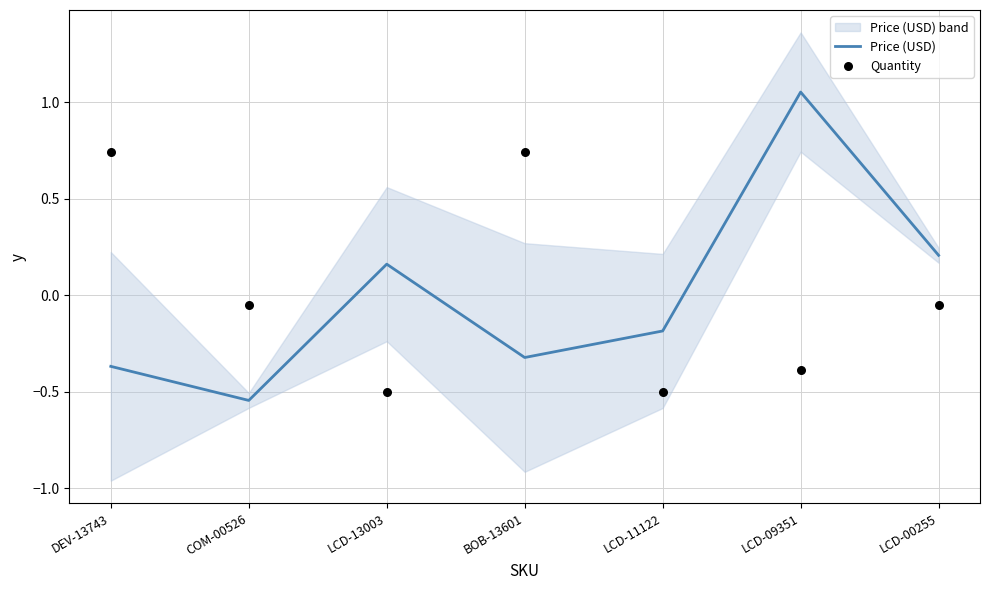

Which series contains the highest Y value?

Price (USD)